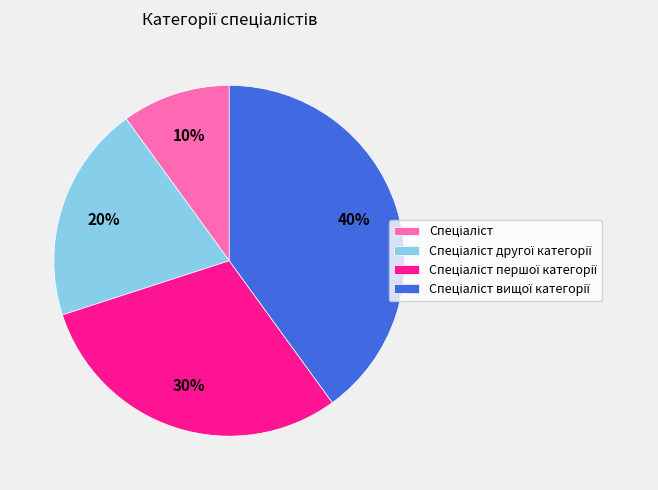

How many slices are in this pie chart?

4